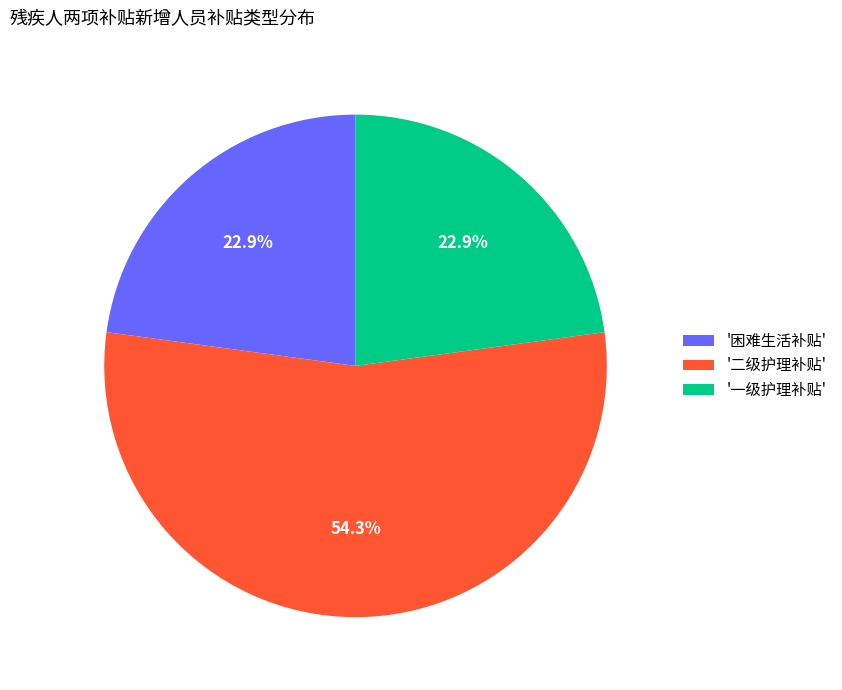

What is the largest slice in the pie chart?

'二级护理补贴'